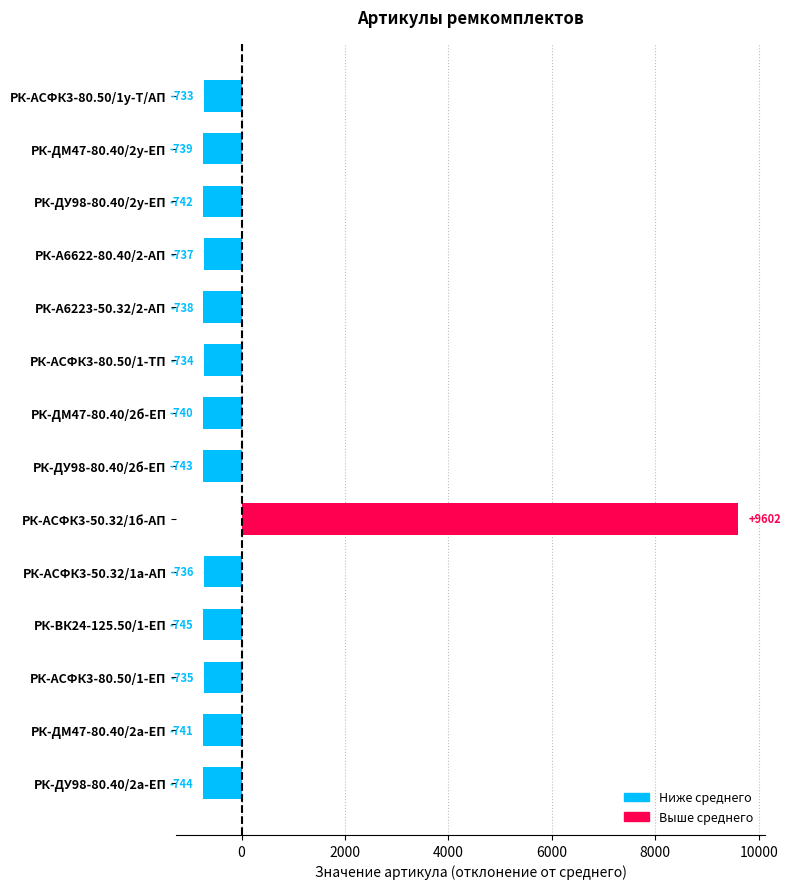

Count the number of categories in the chart.

14